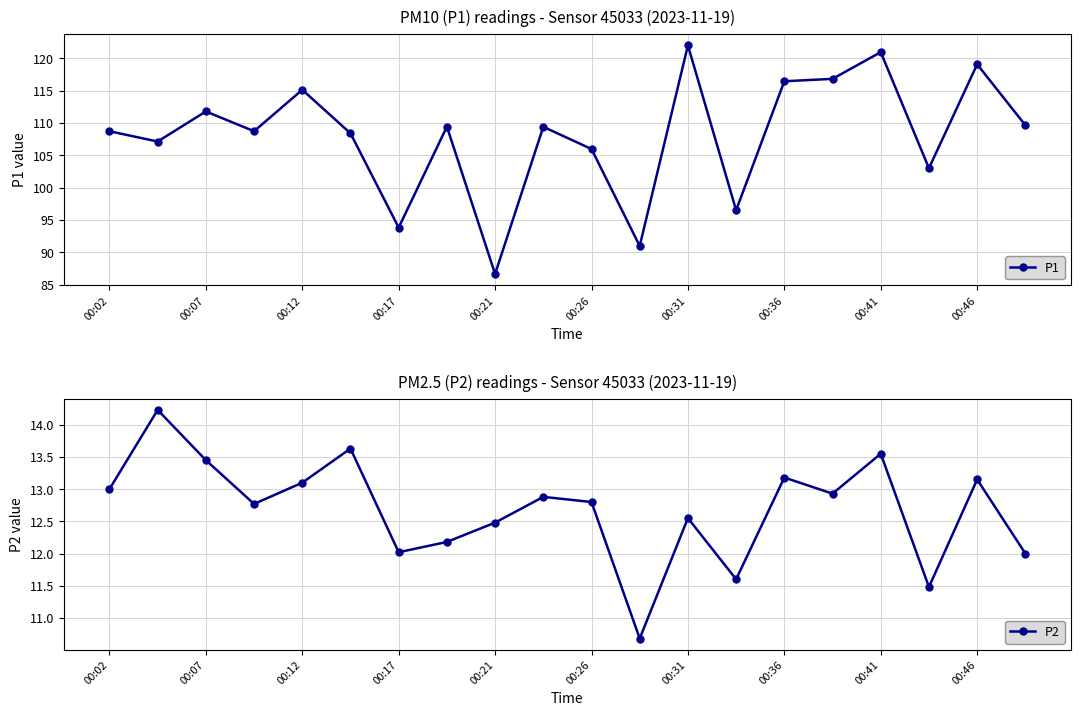

How many interior local peaks does the P1 series have?

7